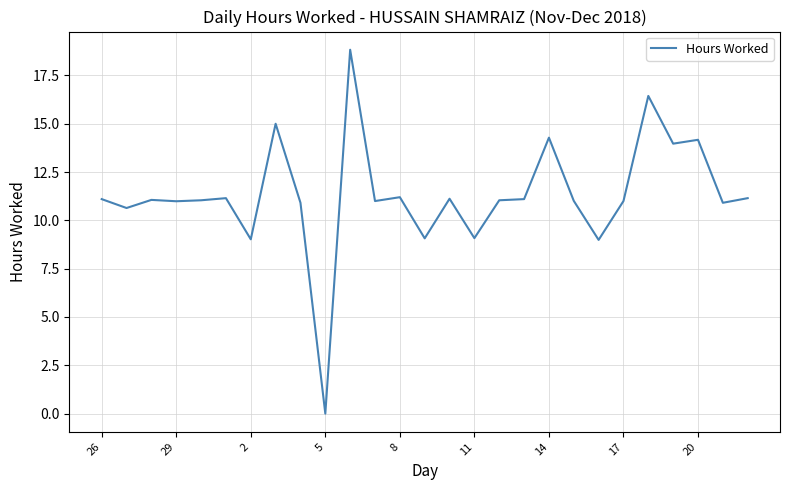

What is the greatest value displayed?

18.8